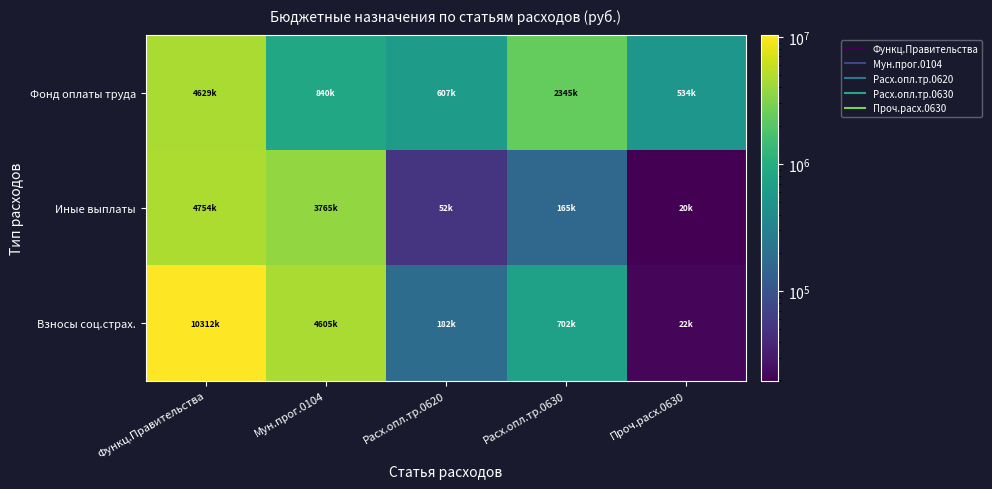

Which category has the highest value across all series?

Функц.Правительства